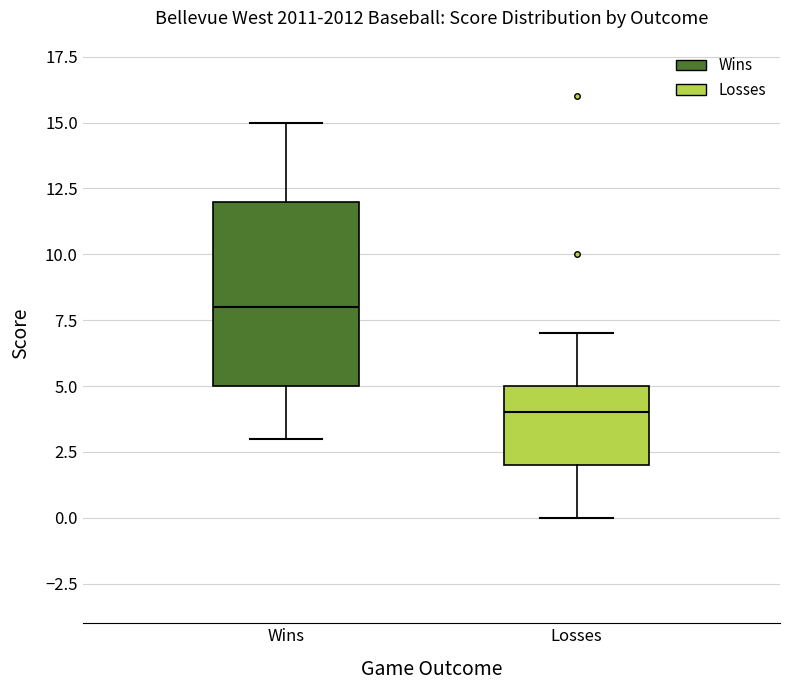

Reading left to right, transcribe this box plot: for each box, give where its median line is, the range the box spans, and where its two whiskers end, as read against the y-axis. The values are not printed on the chart, so give them approximately, as read against the axis.

Wins: median 8, box 5 to 12, whiskers 3 to 15
Losses: median 4, box 2 to 5, whiskers 0 to 7